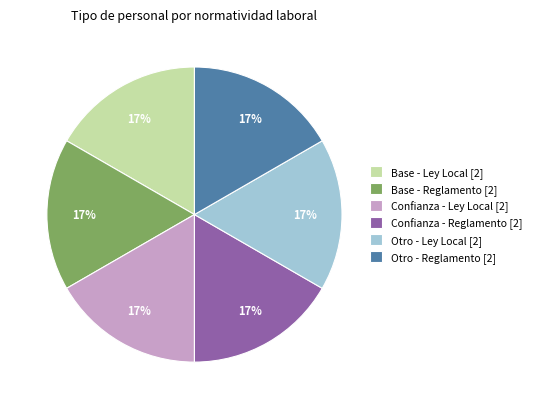

True or false: Otro - Ley Local [2] accounts for 17% of the total.

True